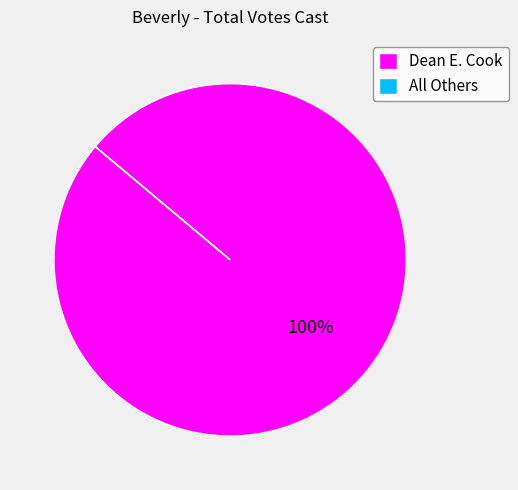

What is the majority slice?

Dean E. Cook